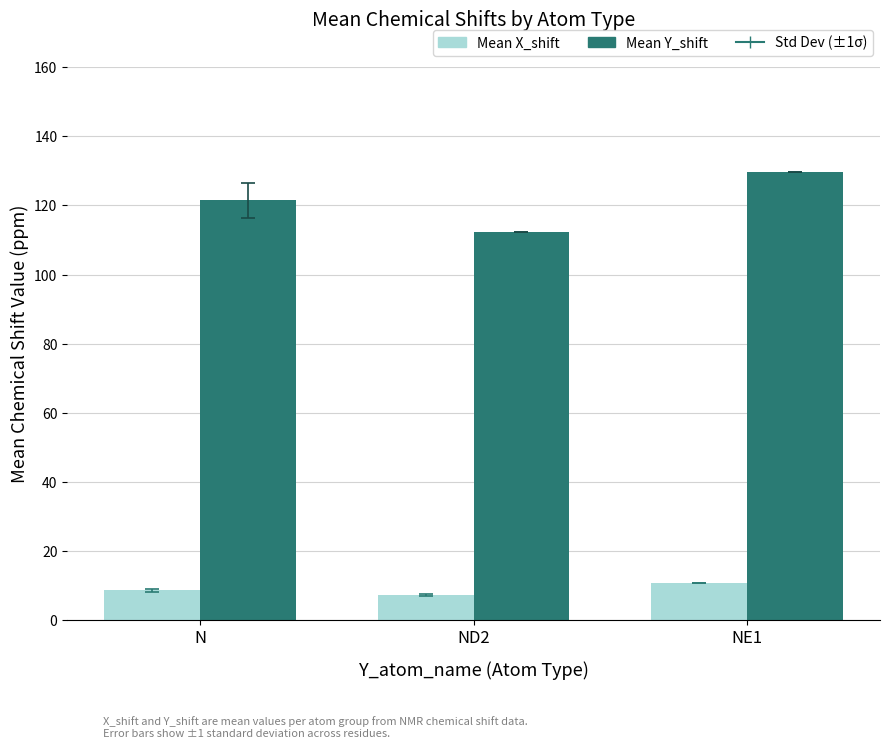

Where does the Mean X_shift series first go above 8?

N